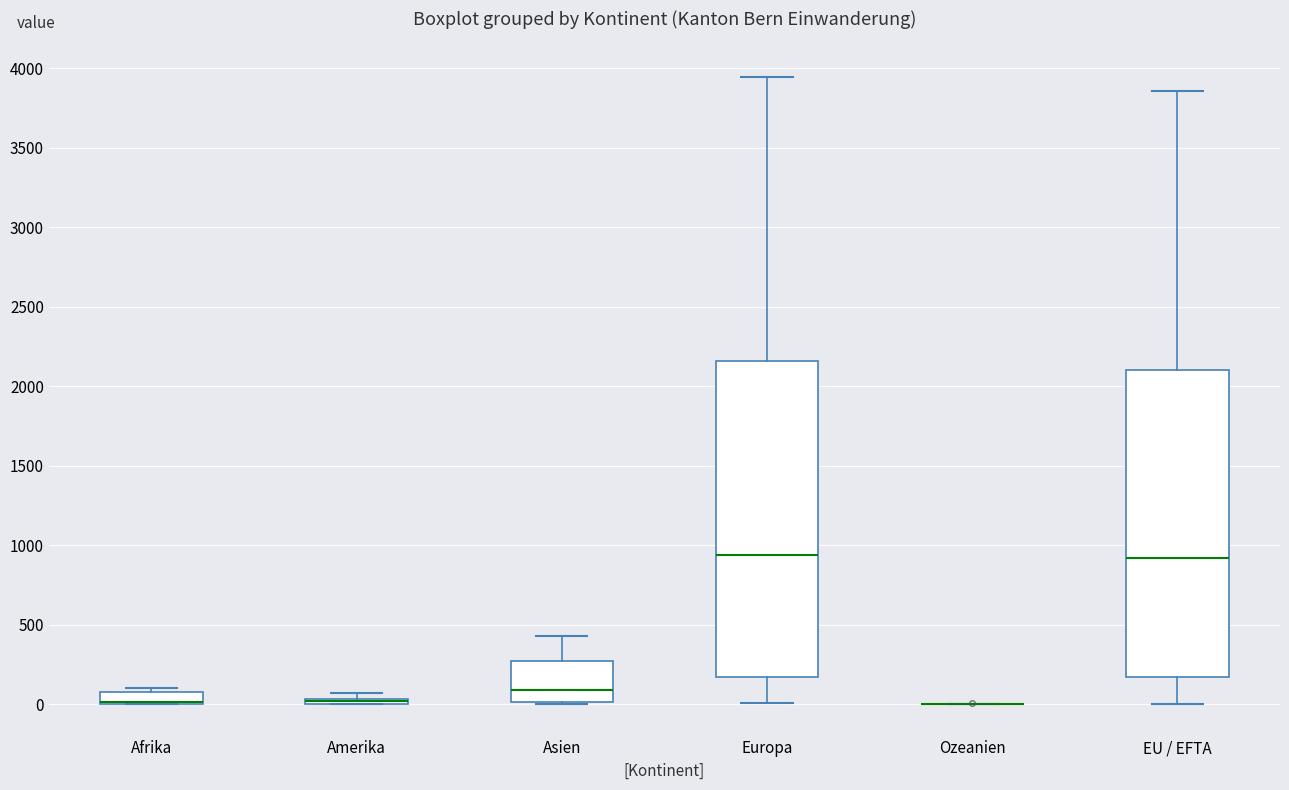

Where does the lower whisker of the box for EU / EFTA end on the y-axis? The values are not printed on the chart, so give them approximately, as read against the axis.

0